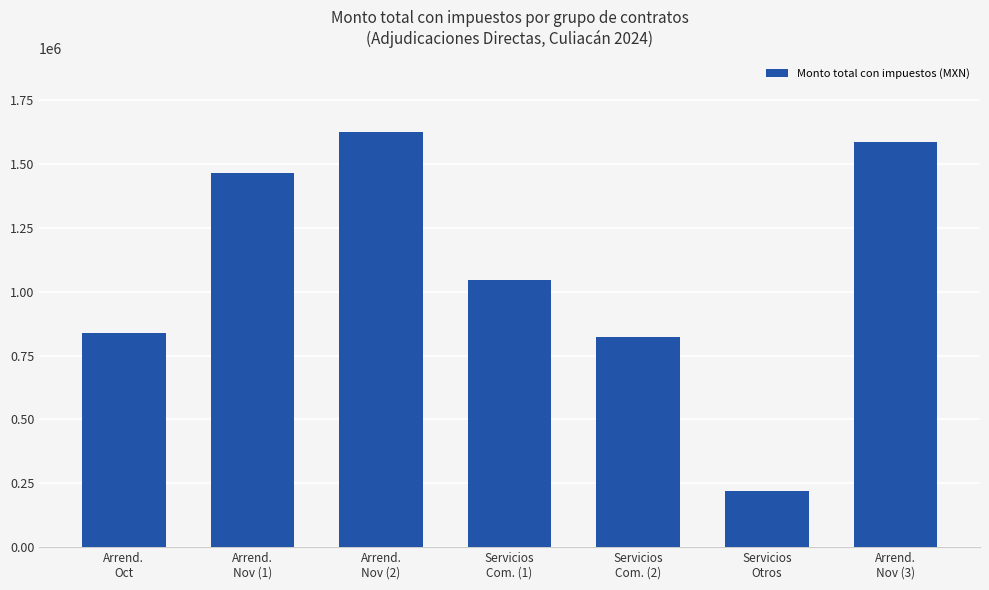

What is the approximate value at Servicios
Com. (1)?

1046573.0